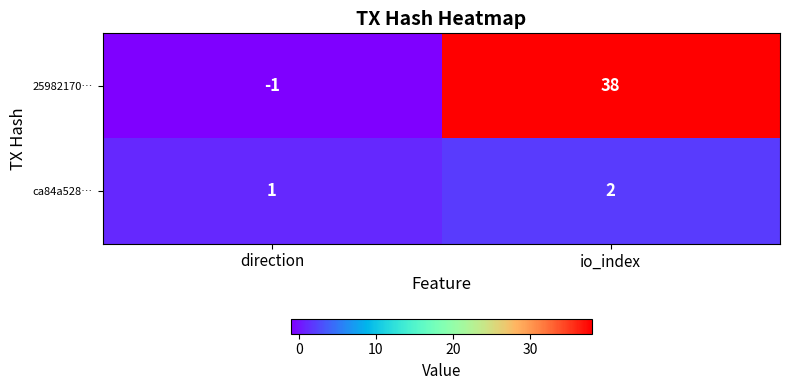

How many categories are shown in the chart?

2